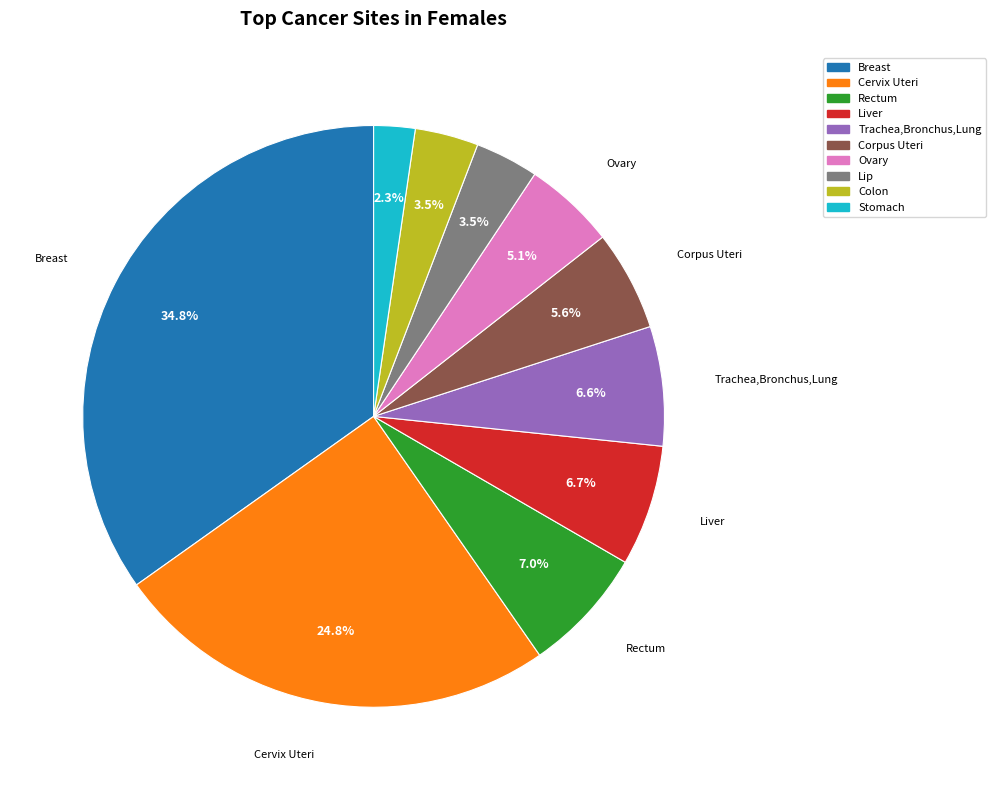

Does any single category account for the majority?

No